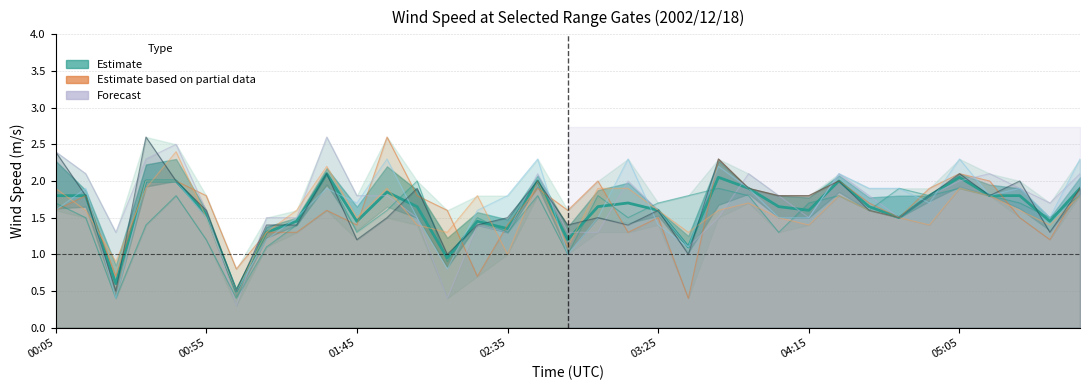

True or false: 10.713 has more than 1 interior local peaks.

True